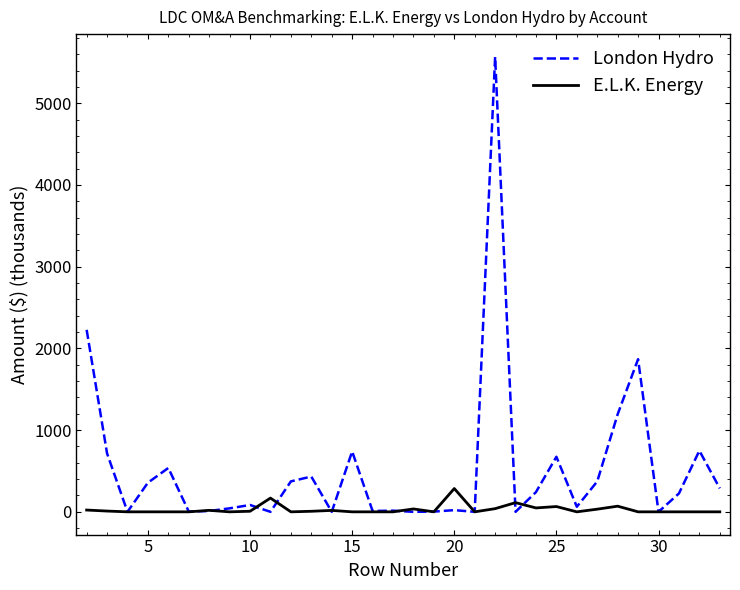

List the series in order of their overall mean, lowest first.

E.L.K. Energy, London Hydro